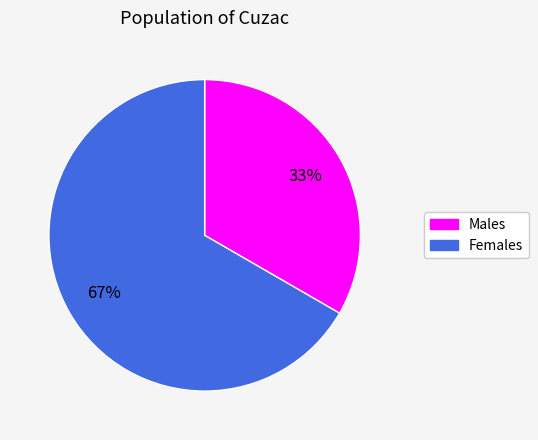

To the nearest percent, what is the average slice percentage?

50%